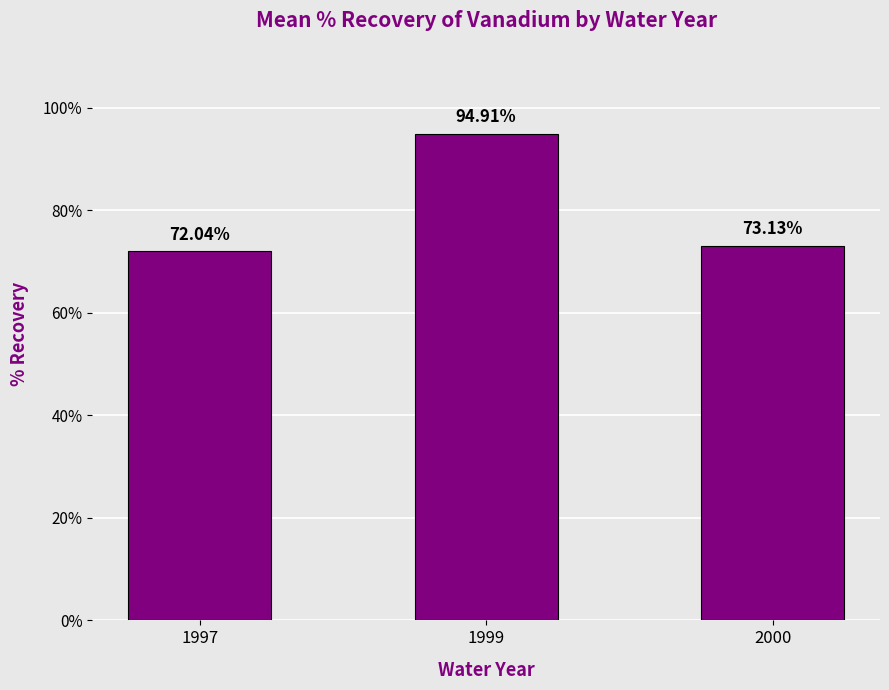

Reading left to right, list all the values displayed in this chart.

72.0	94.9	73.1